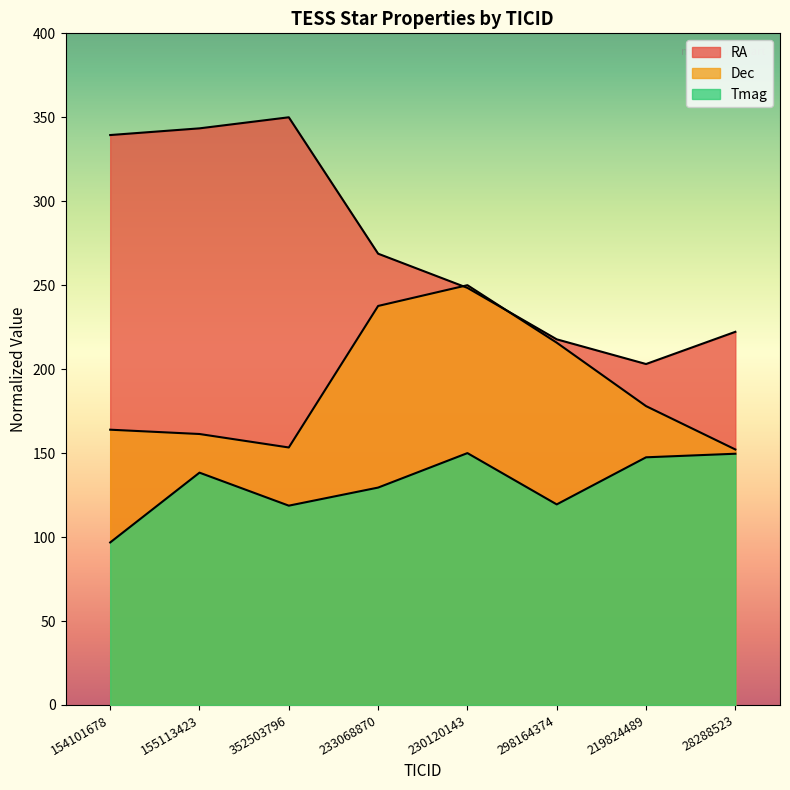

Reading left to right, transcribe all the data shown in this chart.

RA: 154101678=339.4	155113423=343.4	352503796=350.0	233068870=268.8	230120143=248.4	298164374=217.8	219824489=203.1	28288523=222.2
Dec: 154101678=163.9	155113423=161.4	352503796=153.4	233068870=237.6	230120143=250.0	298164374=215.8	219824489=178.0	28288523=152.2
Tmag: 154101678=96.8	155113423=138.4	352503796=118.7	233068870=129.5	230120143=150.0	298164374=119.4	219824489=147.5	28288523=149.6